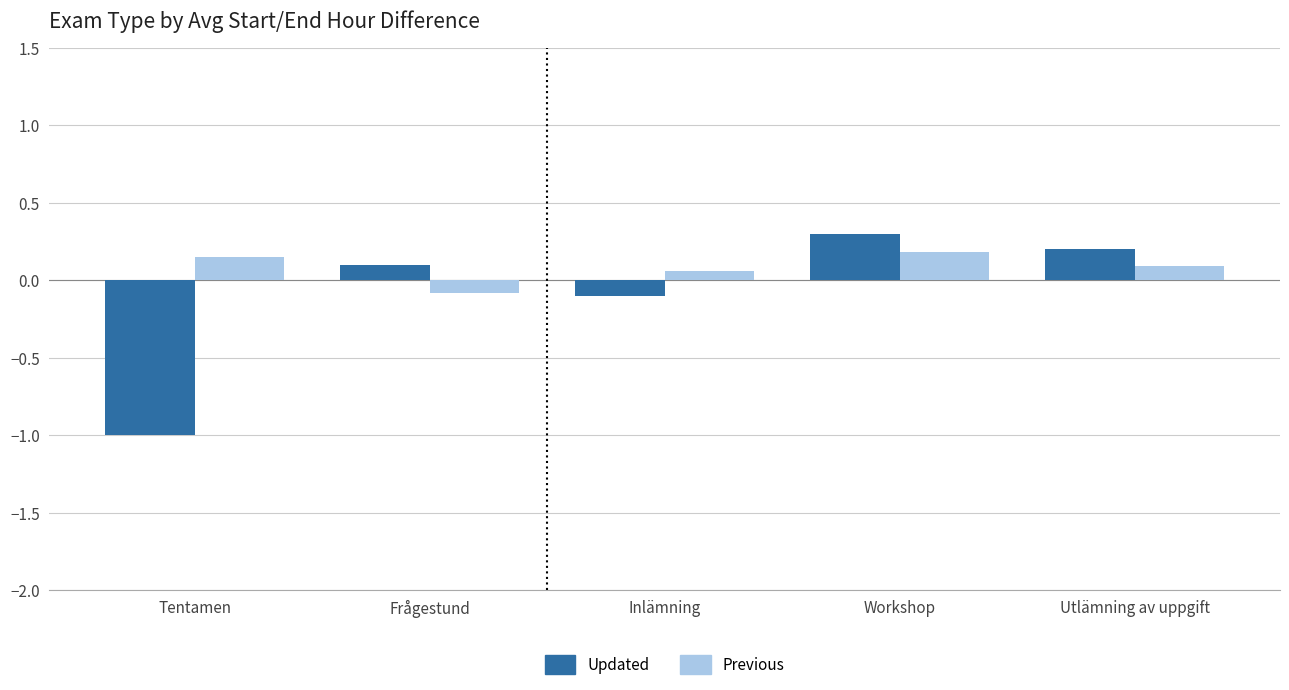

What is the difference between the maximum and minimum values in the Updated series?

1.3